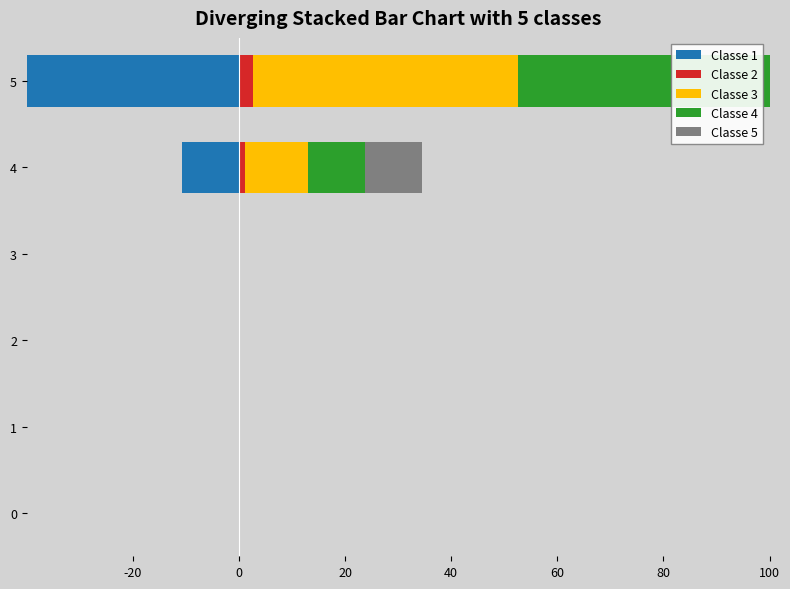

What is the value of the Classe 2 bar at the 5th from the left?

1.2